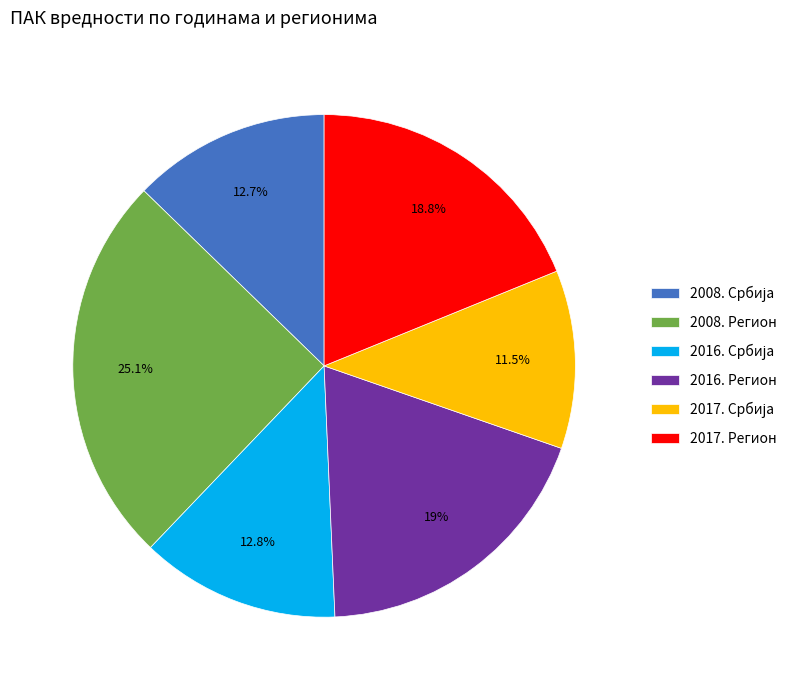

How many slices are in this pie chart?

6